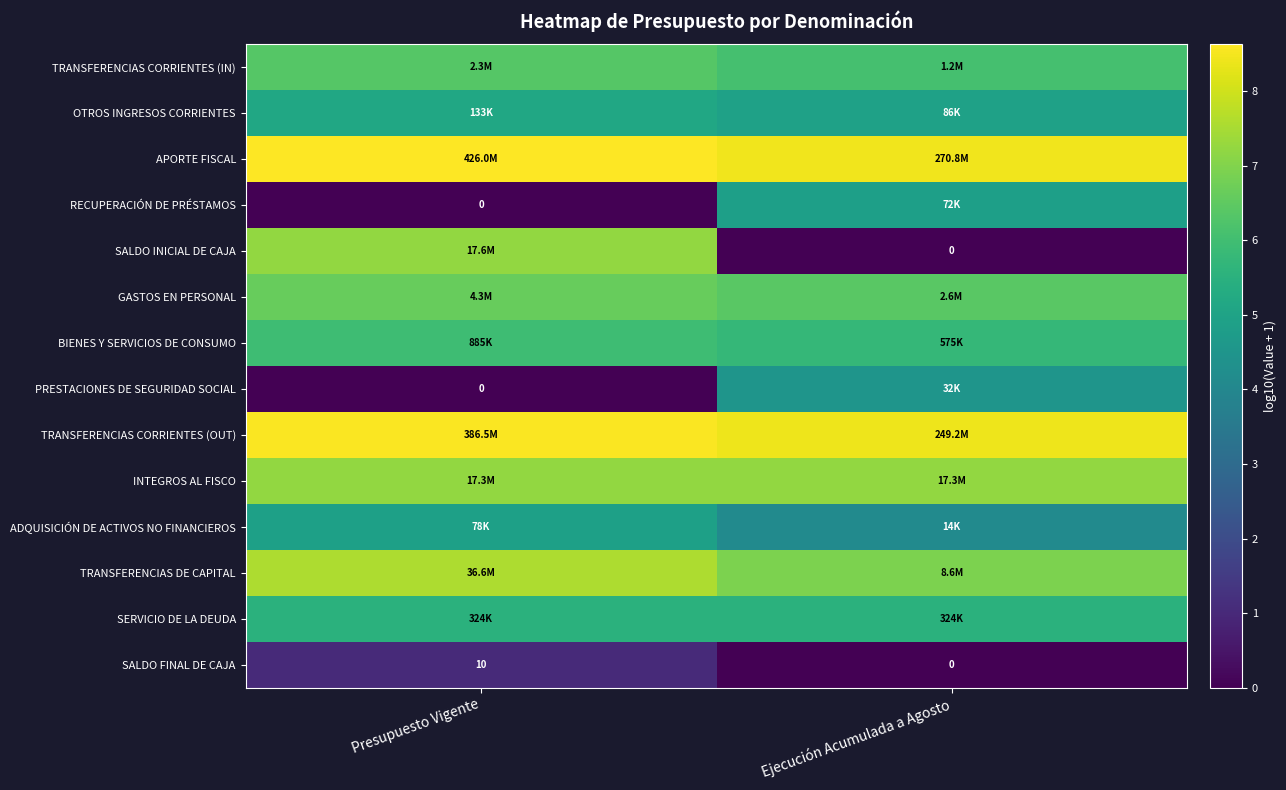

Between Ejecución Acumulada a Agosto and Presupuesto Vigente, which is larger?

Presupuesto Vigente